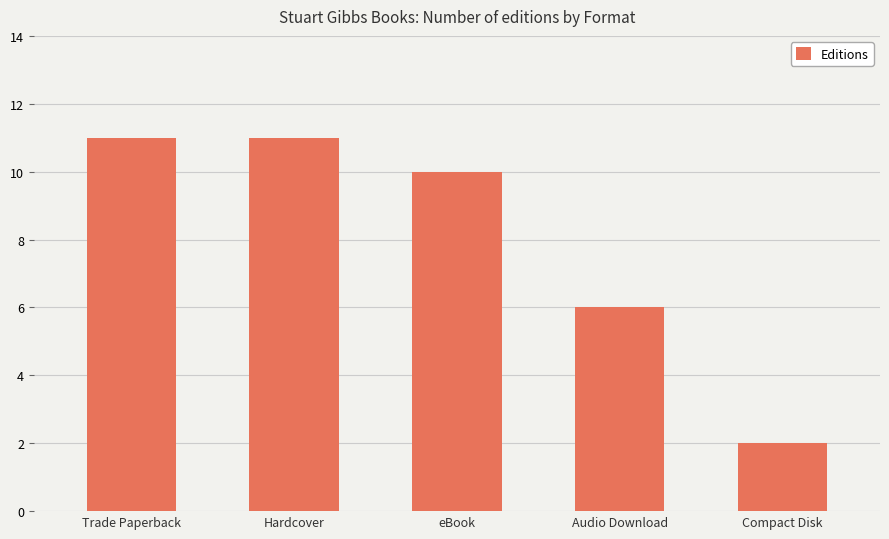

Which label corresponds to the smallest value in the chart?

Compact Disk